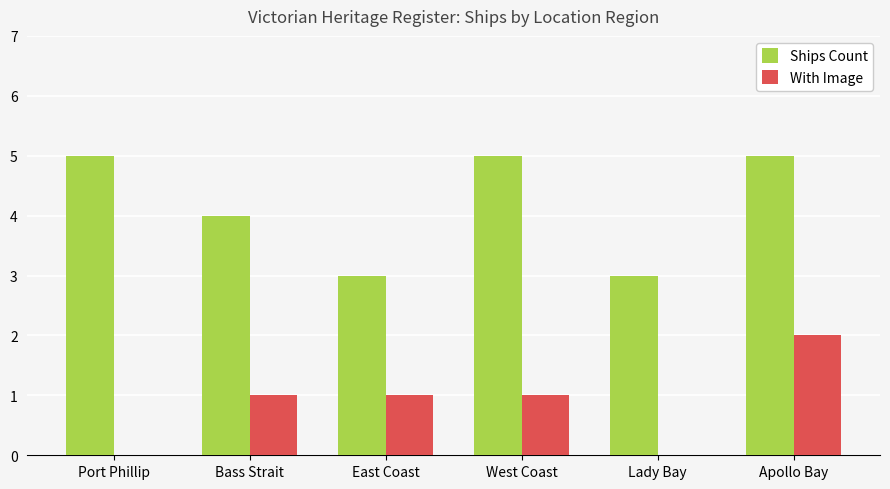

What value does the Ships Count series have at East Coast?

3